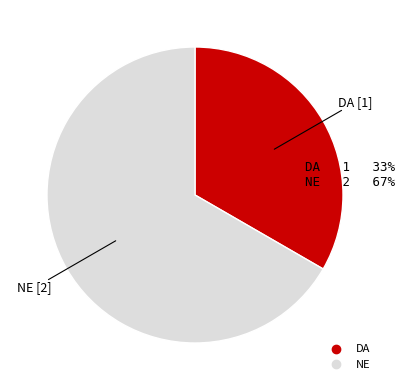

Which category has the smallest portion of the pie?

DA